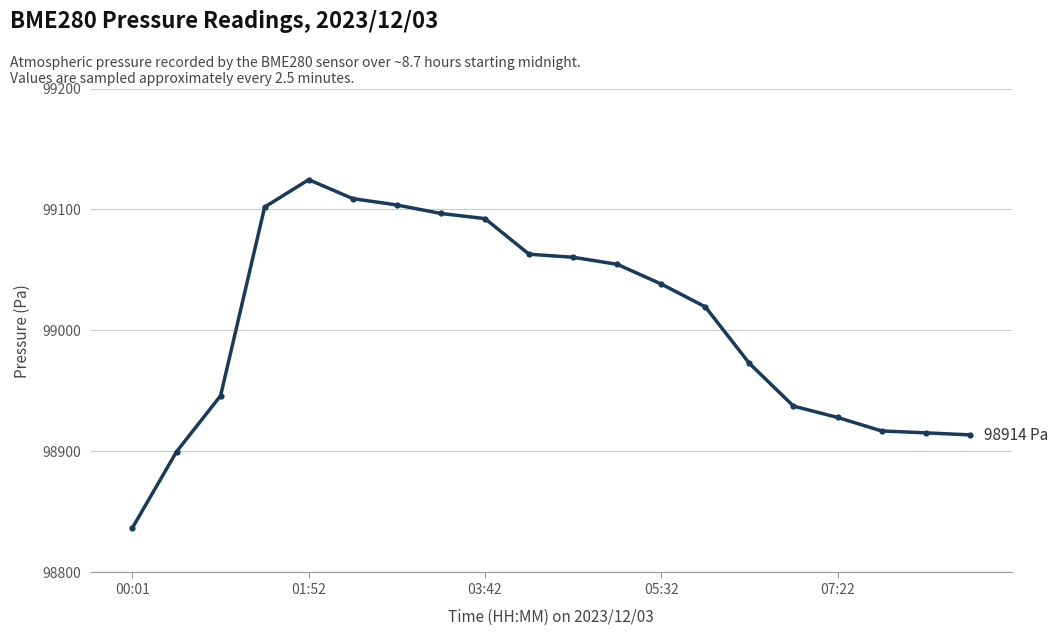

What is the value of the 15th point from the left?

98972.8